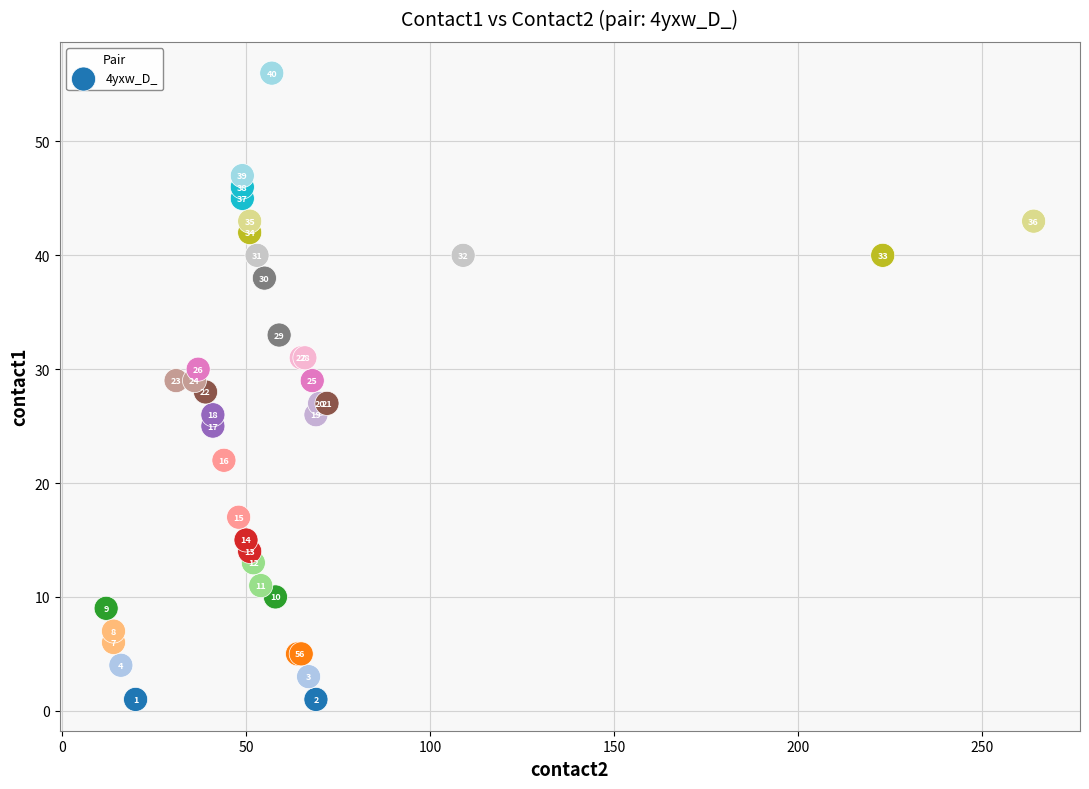

What Y value in the scatter plot is closest to 28?

28